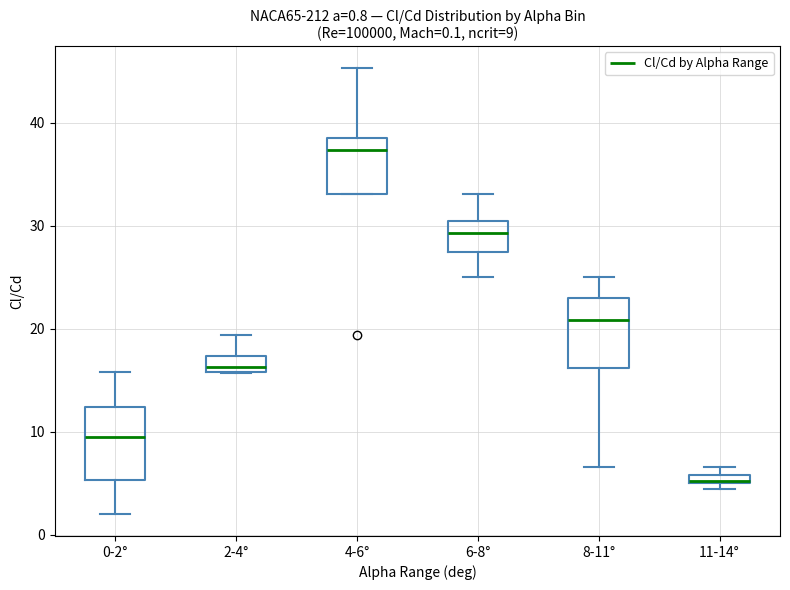

Which box has the lowest median line?

11-14°